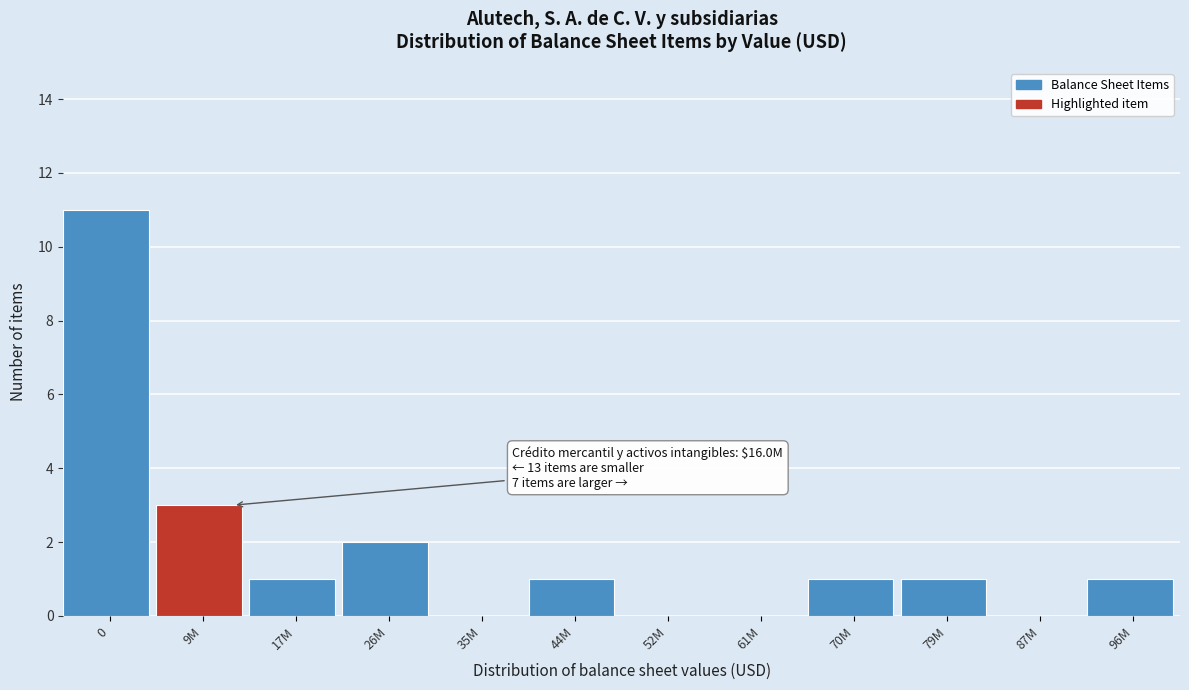

Reading left to right, transcribe all the data shown in this chart.

0=11	9M=3	17M=1	26M=2	35M=0	44M=1	52M=0	61M=0	70M=1	79M=1	87M=0	96M=1